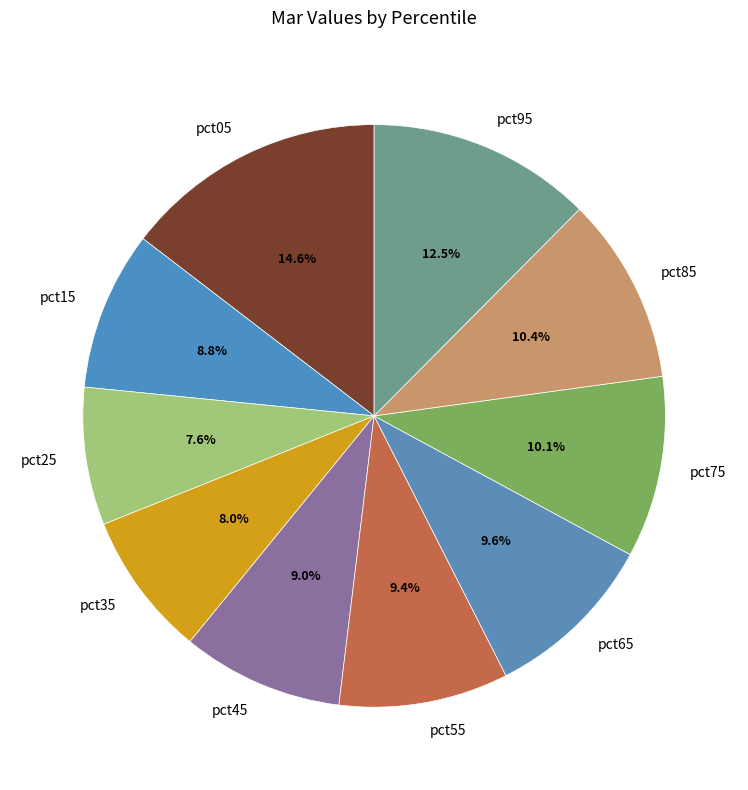

Is it true that pct65 is 10% of the pie?

True